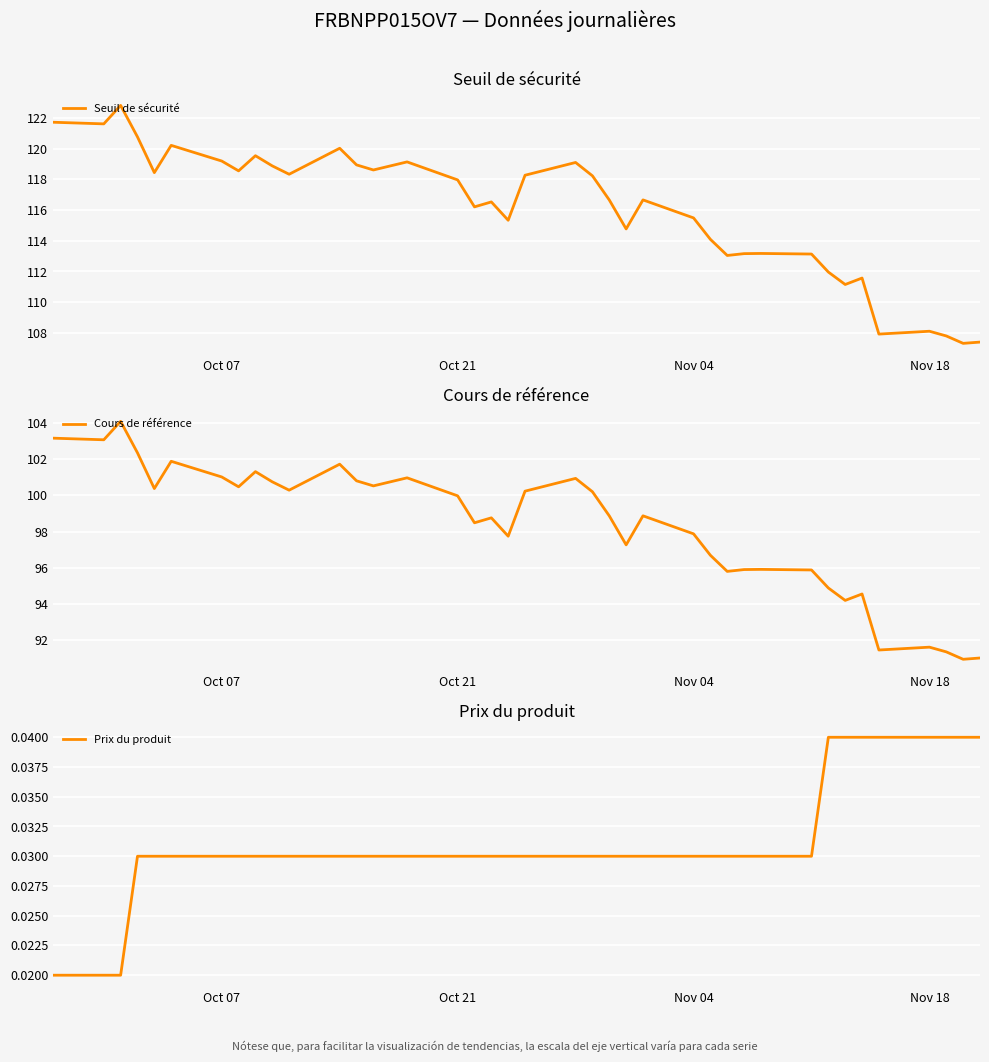

What is the minimum value for Seuil de sécurité?

107.3